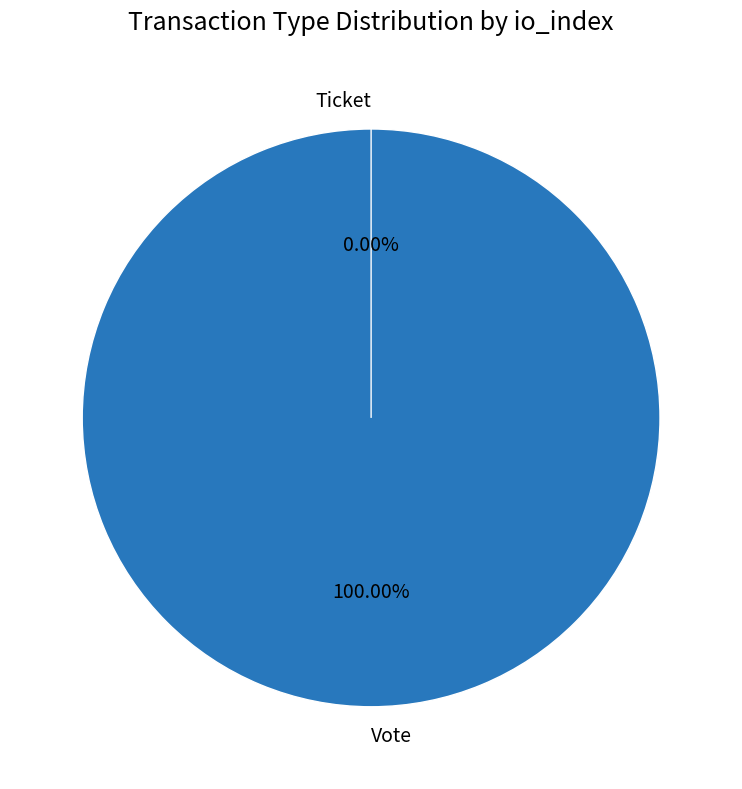

To the nearest percent, what percentage of the pie is Vote?

100%